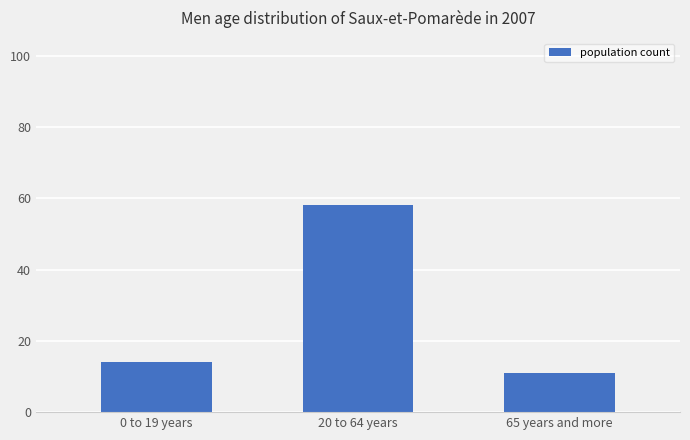

Where is the data nearest to the value 34?

0 to 19 years